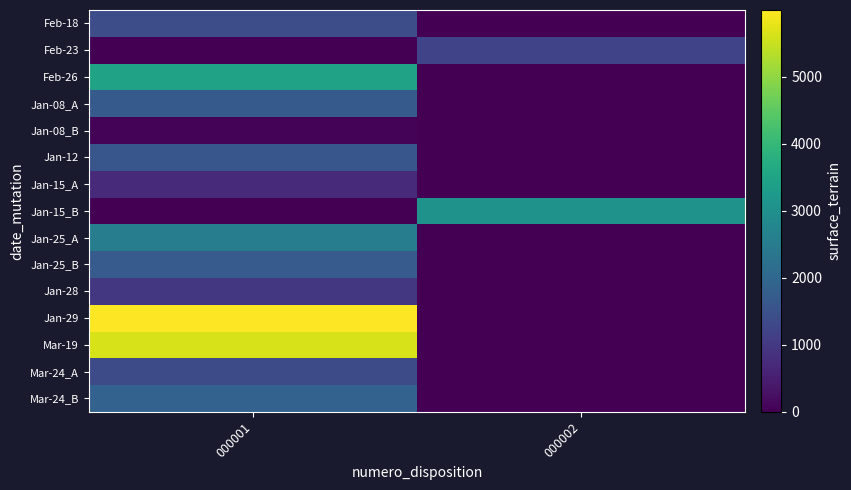

What is the difference between the highest and lowest values at 000002?

3050